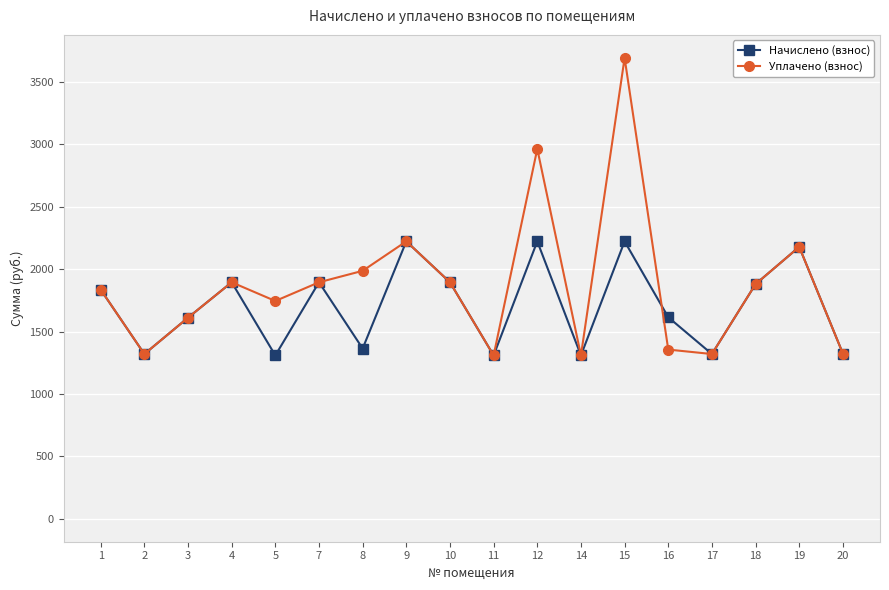

How many data points in Начислено (взнос) are above 1836?

9